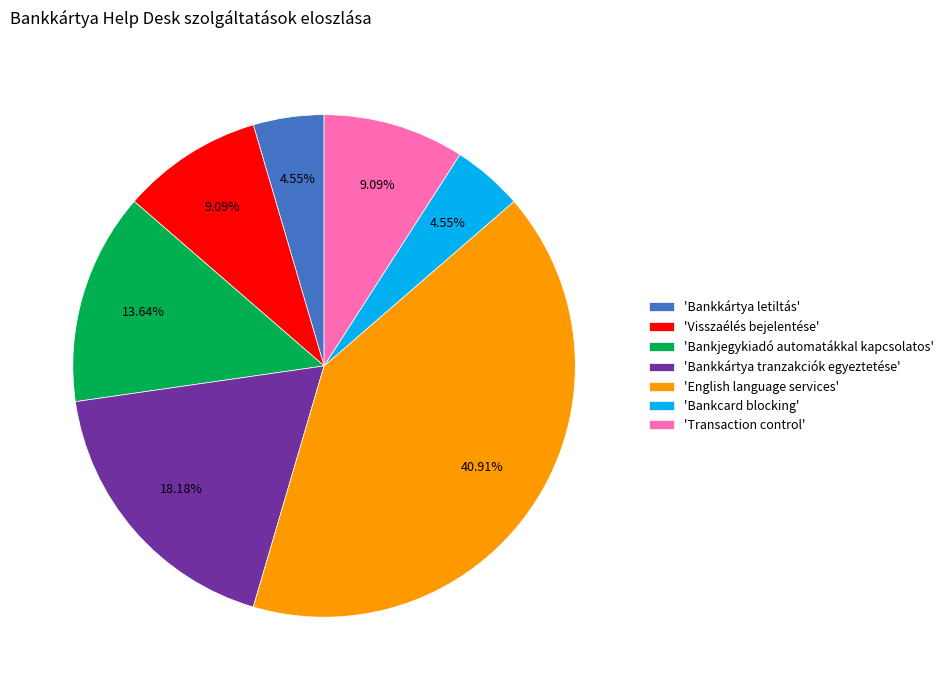

Do 'Bankjegykiadó automatákkal kapcsolatos' and 'Bankkártya letiltás' together represent more than half of the pie?

No